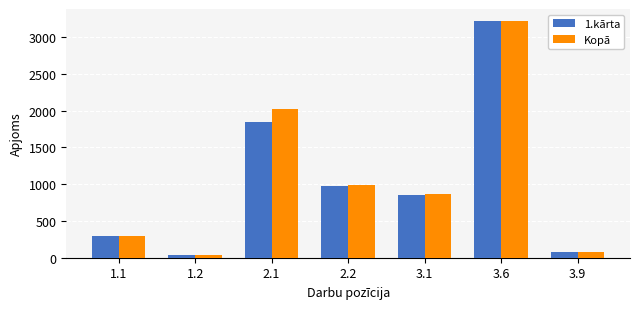

Are the bars horizontal?

No